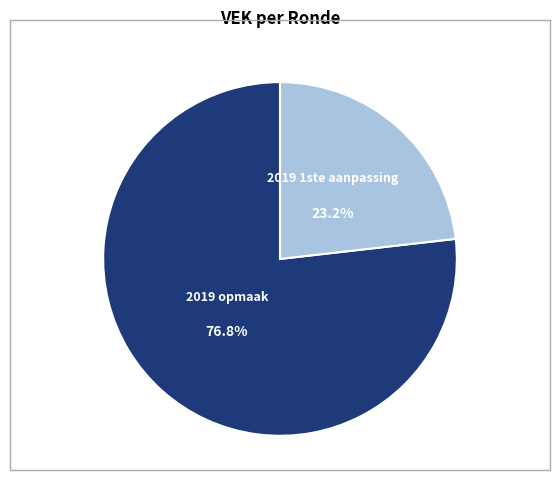

Is there a majority slice in this chart?

Yes